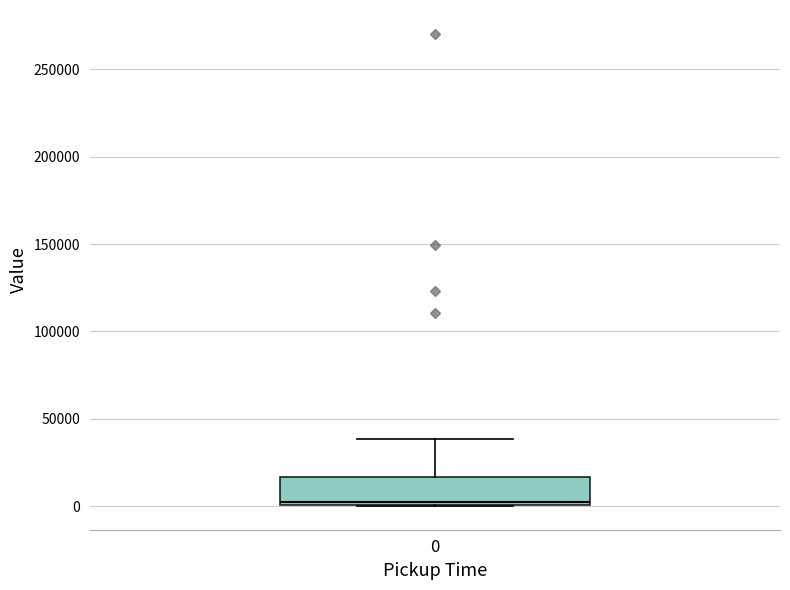

Read this box plot against the y-axis: the position of the median line, the range covered by the box, and the ends of both whiskers. The values are not printed on the chart, so give them approximately, as read against the axis.

median 0 (just above the box's lower edge), box 0 to 15000, whiskers 0 to 40000